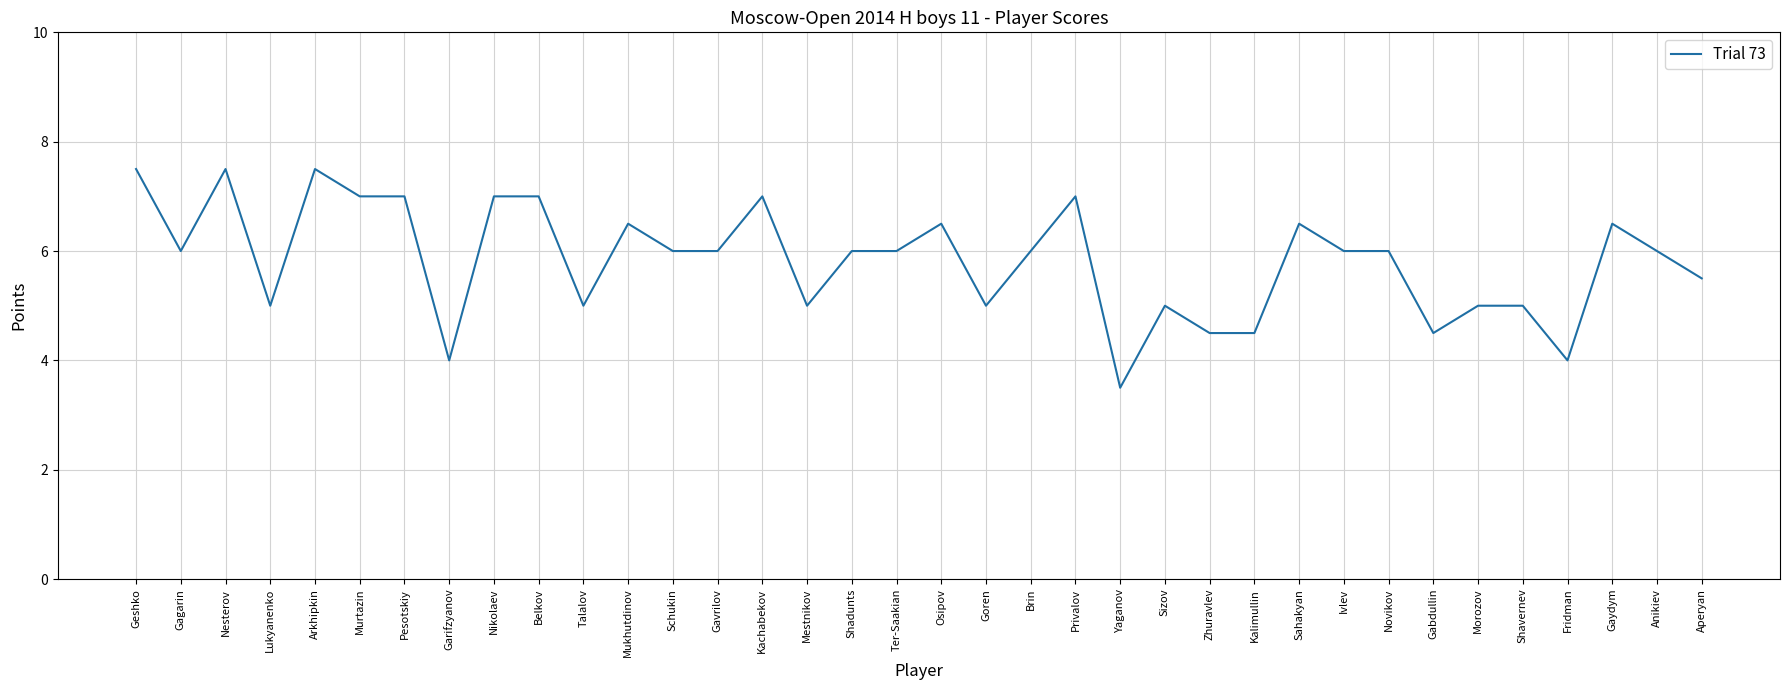

What is the sum of all values?

210.0